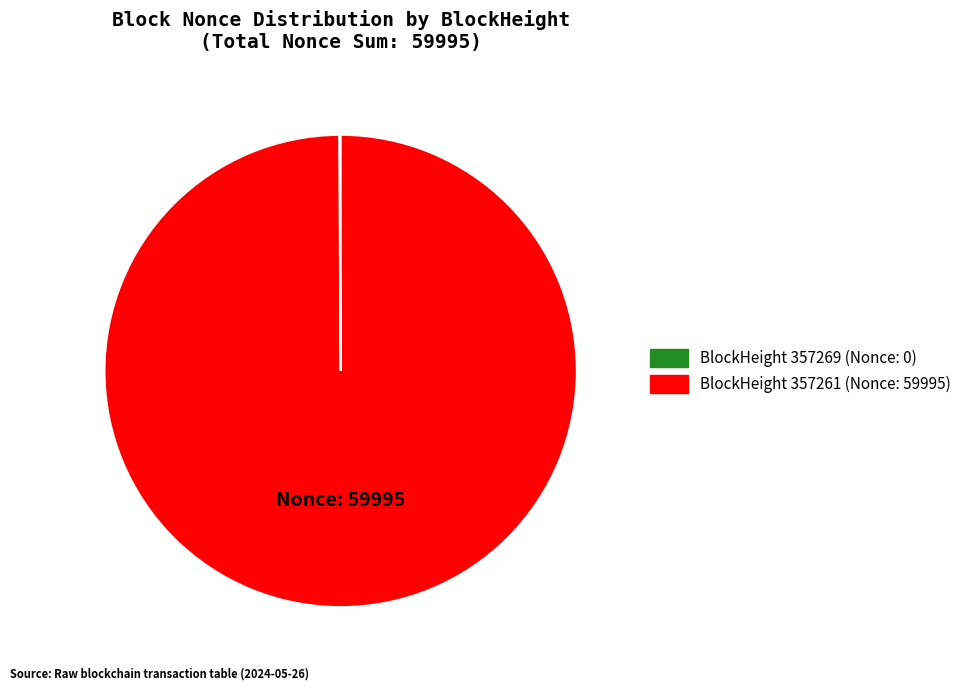

The BlockHeight 357261 (Nonce: 59995) slice represents 100% of the pie. True or false?

True